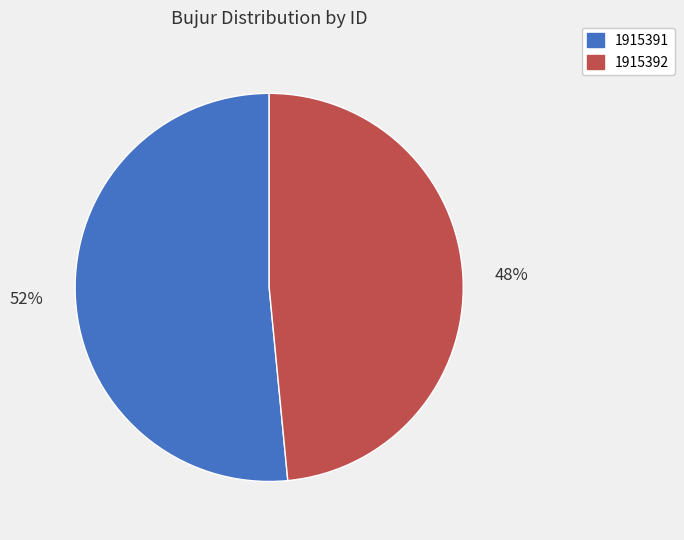

Between 1915392 and 1915391, which is larger?

1915391